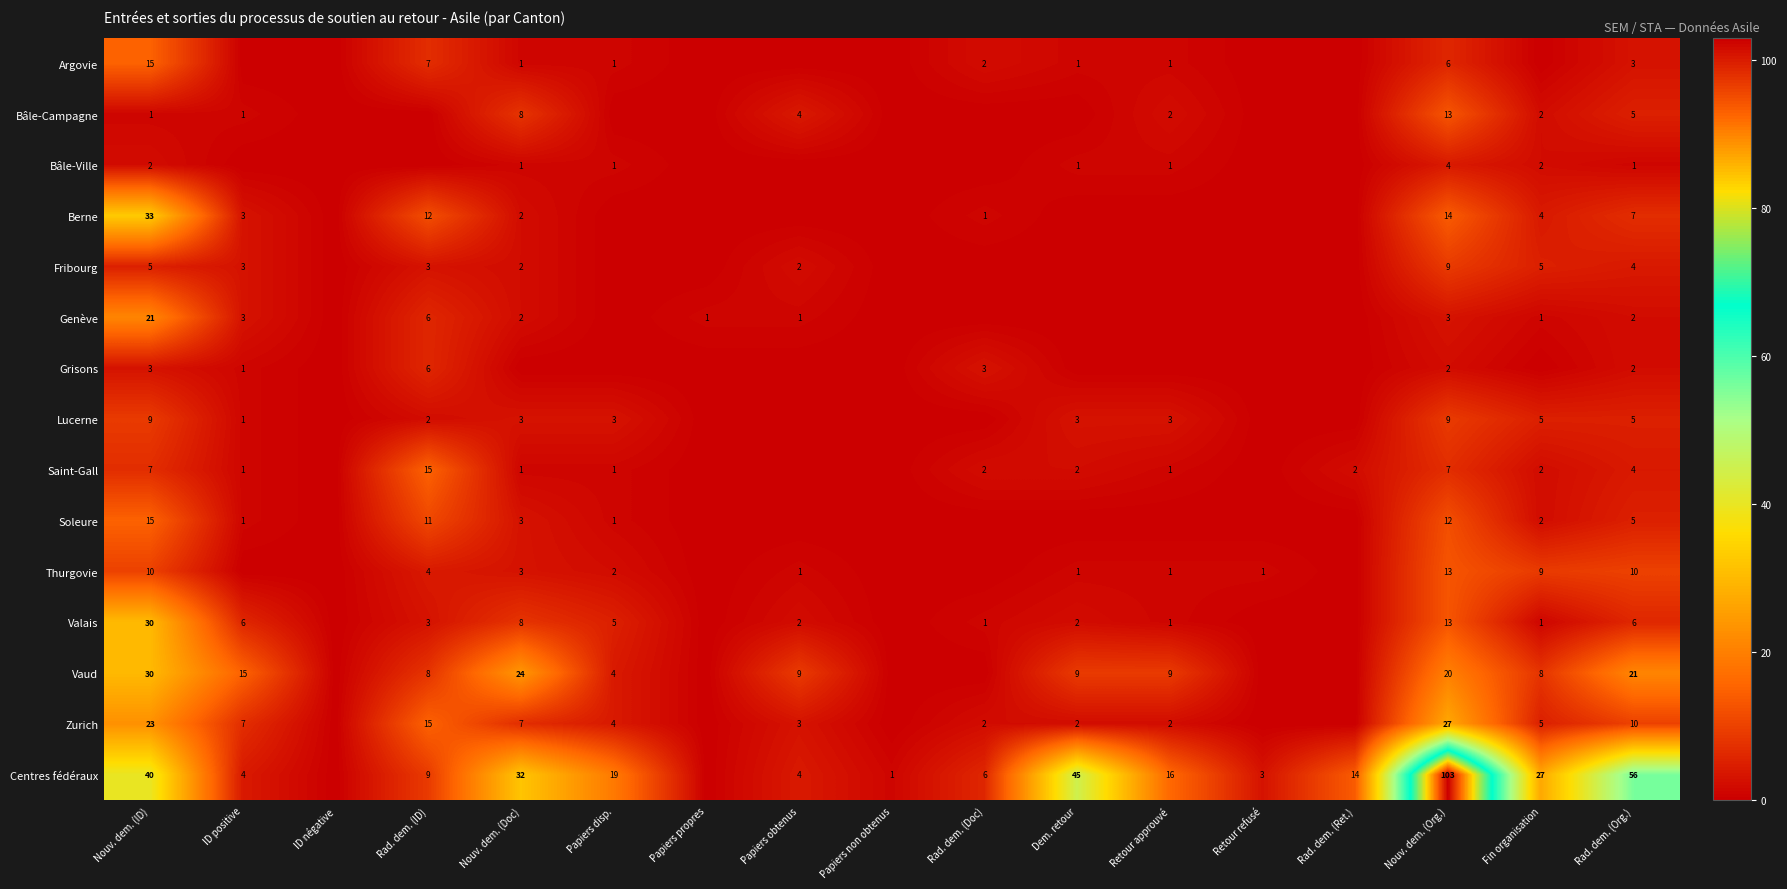

The Zurich series shows 3 at Papiers obtenus. True or false?

True